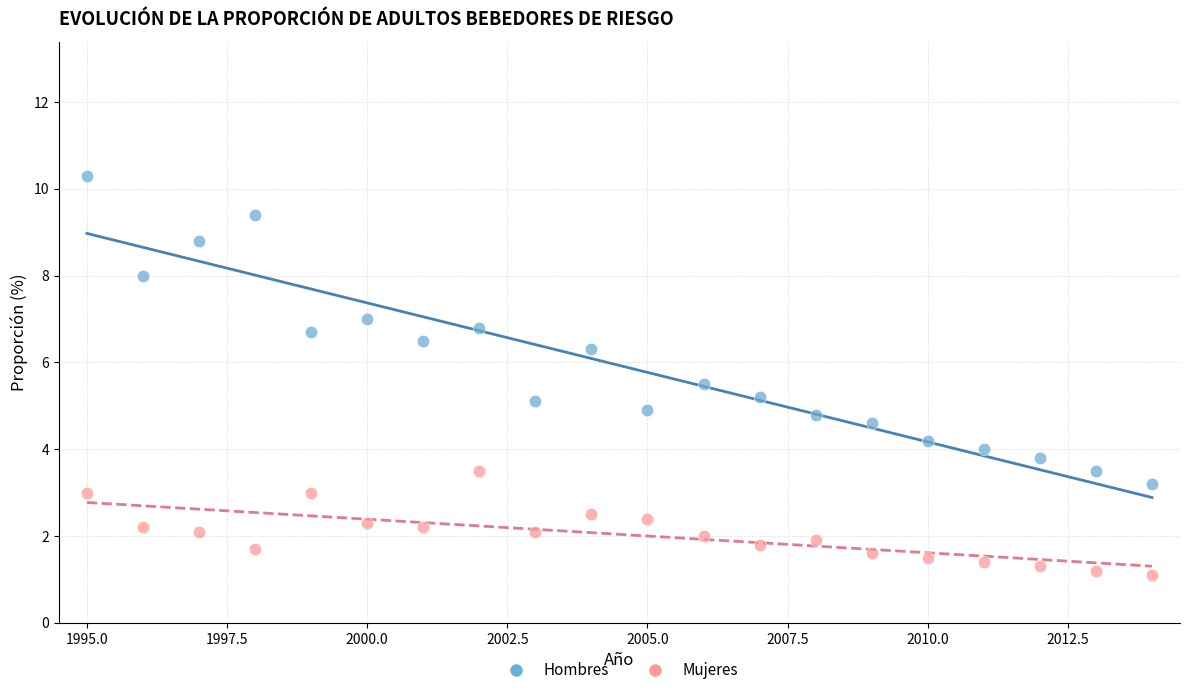

Which series has the widest spread of Y values?

Hombres